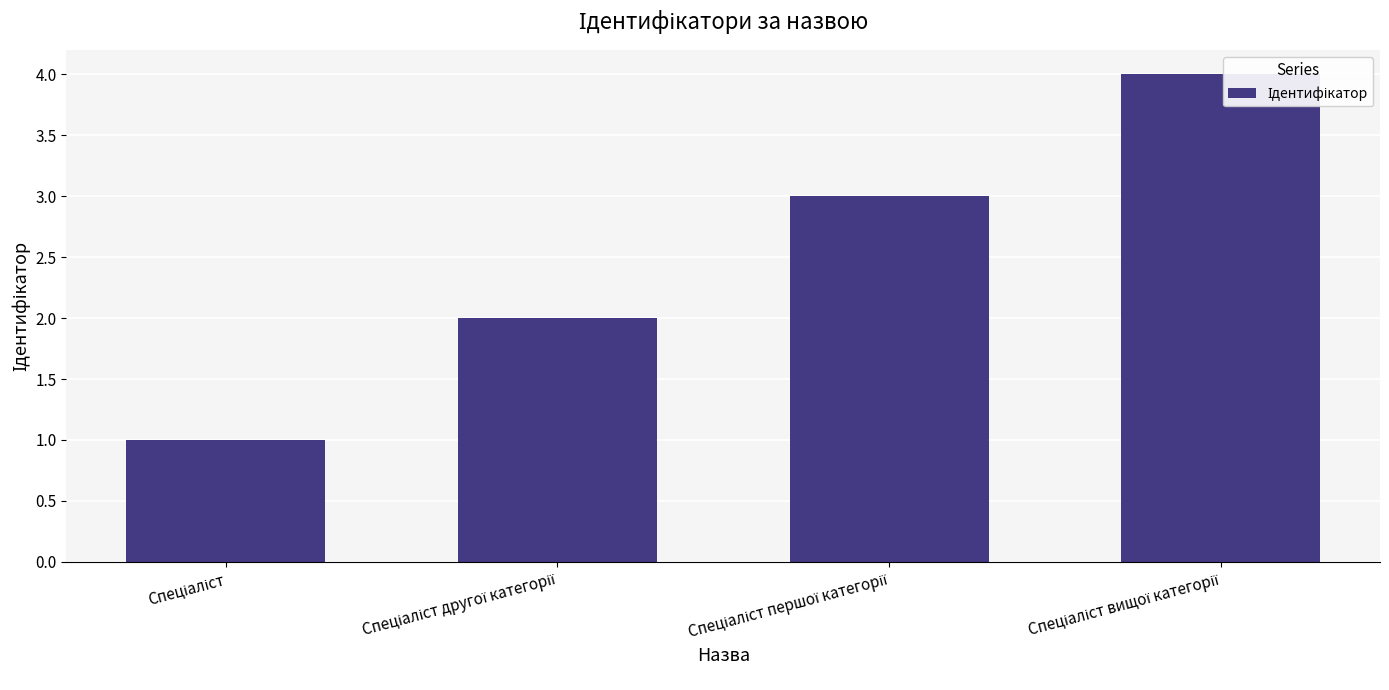

List the labels in order of value, smallest first.

Спеціаліст, Спеціаліст другої категорії, Спеціаліст першої категорії, Спеціаліст вищої категорії